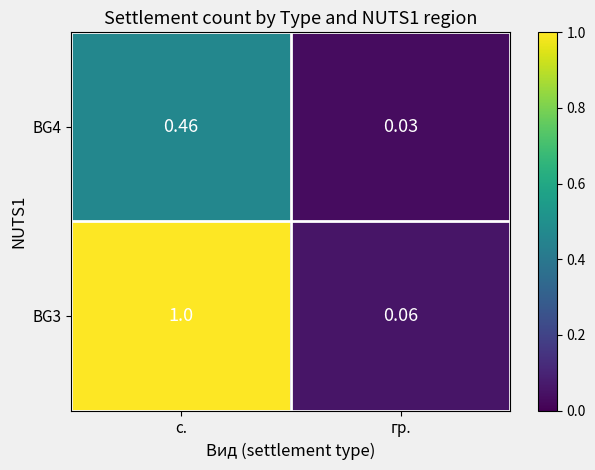

Rank the series by their average value, from lowest to highest.

BG4, BG3